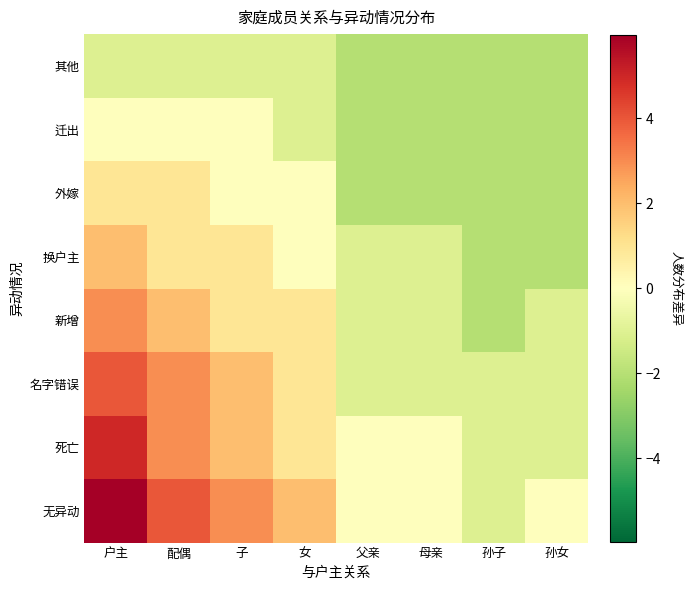

How many series are shown in this chart?

8